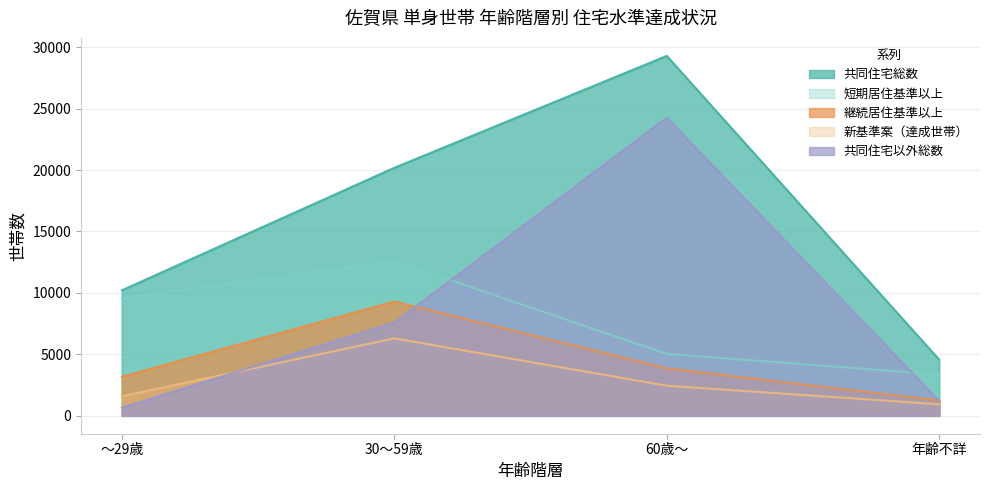

How many series are shown in this chart?

5